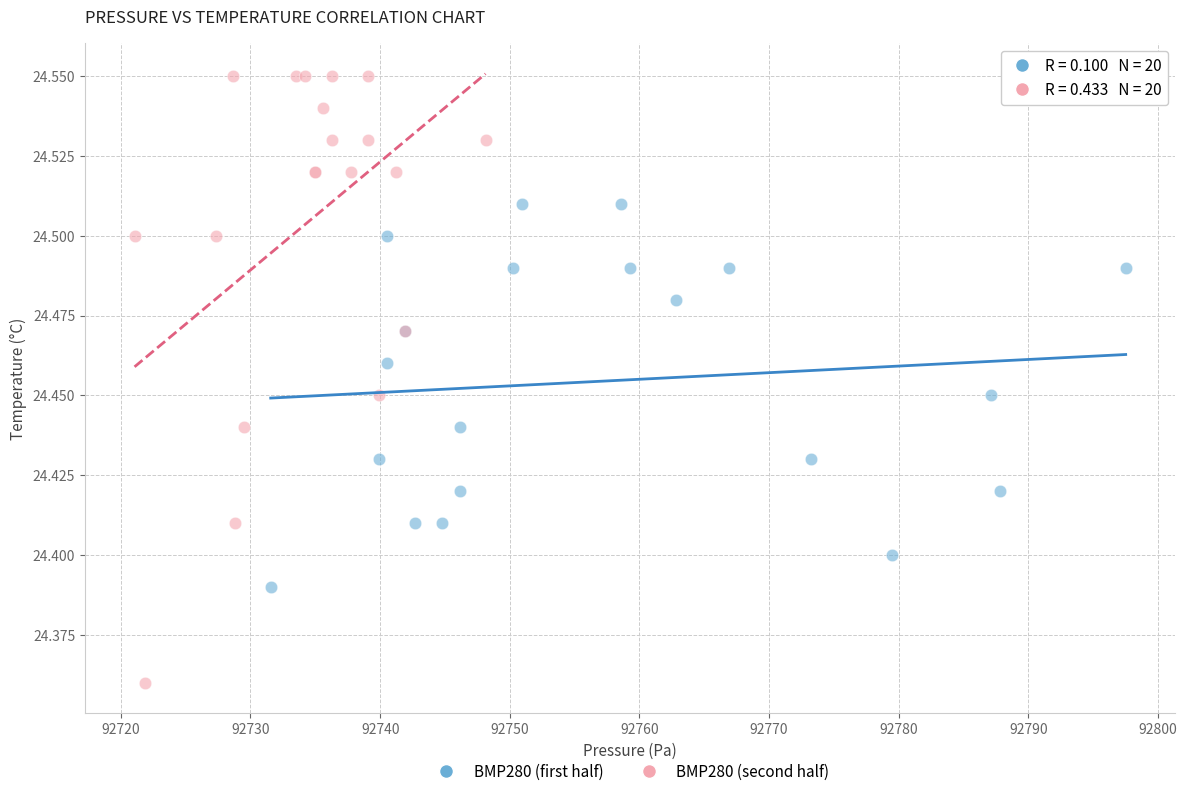

Which series contains the highest Y value?

BMP280 (second half)